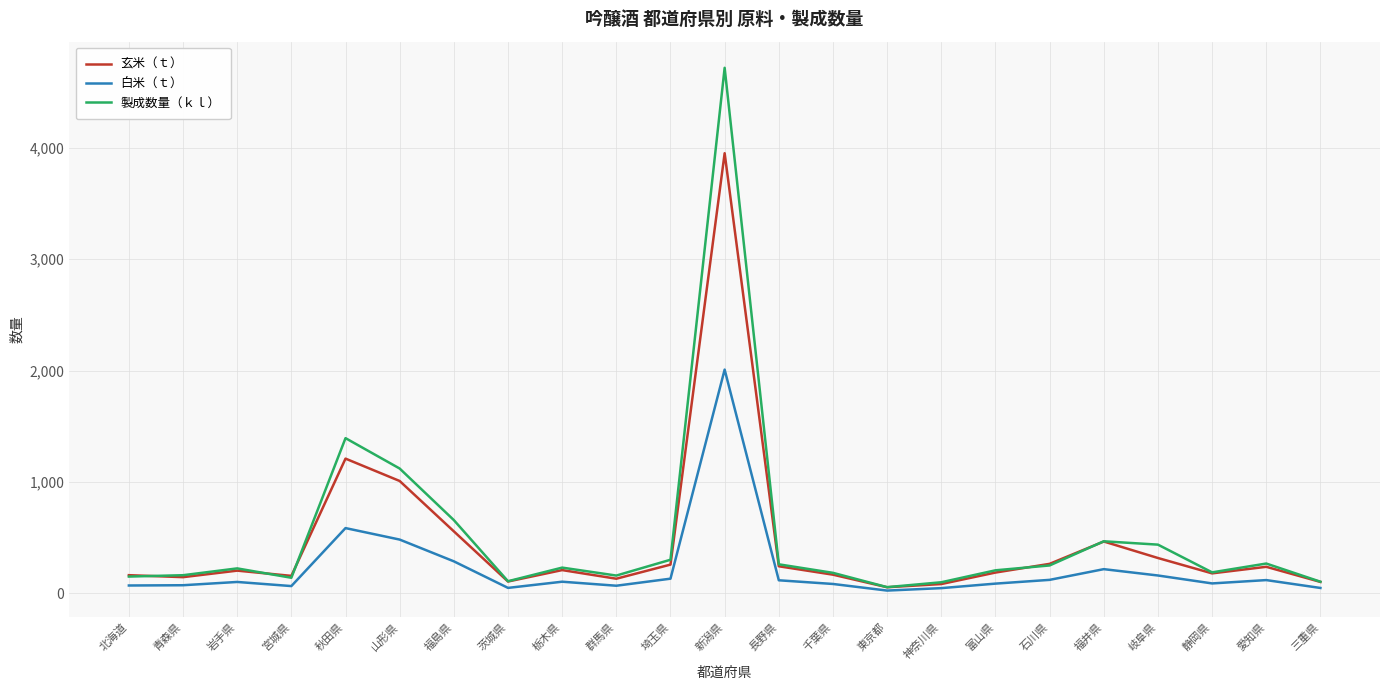

At how many categories does at least one series exceed 1632?

1